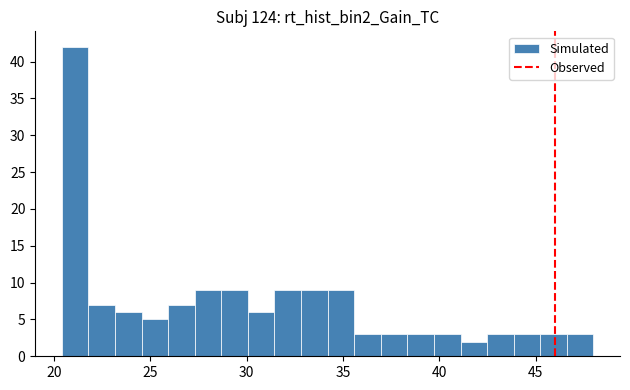

Around what value on the x-axis is the tallest bar? Give the approximate position of its centre, as read against the axis.

21.0